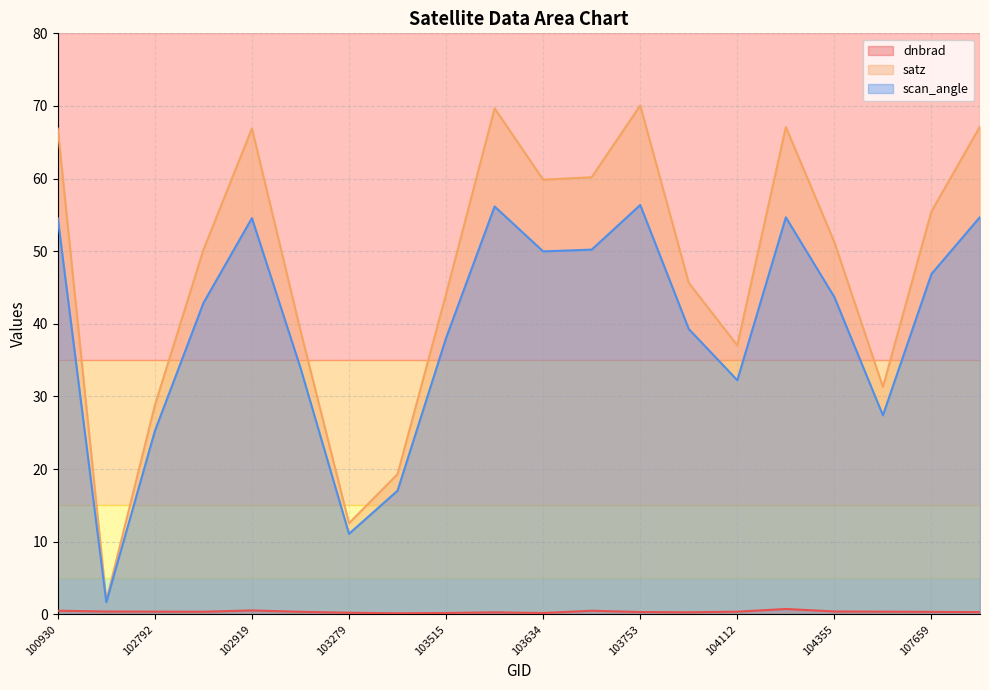

Rank the series at 103760 from highest to lowest value.

satz, scan_angle, dnbrad